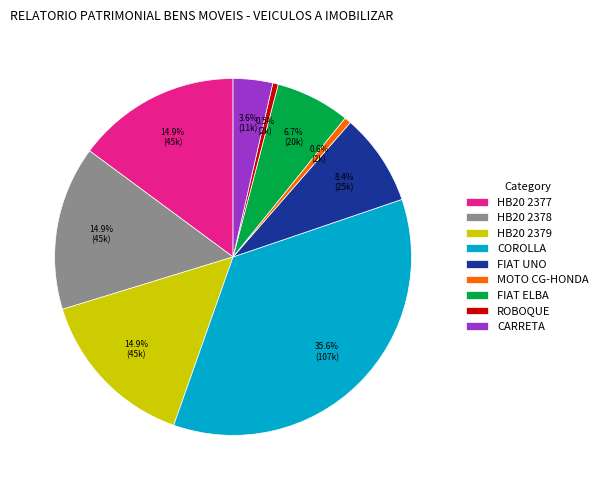

Which category has the biggest portion of the pie?

COROLLA